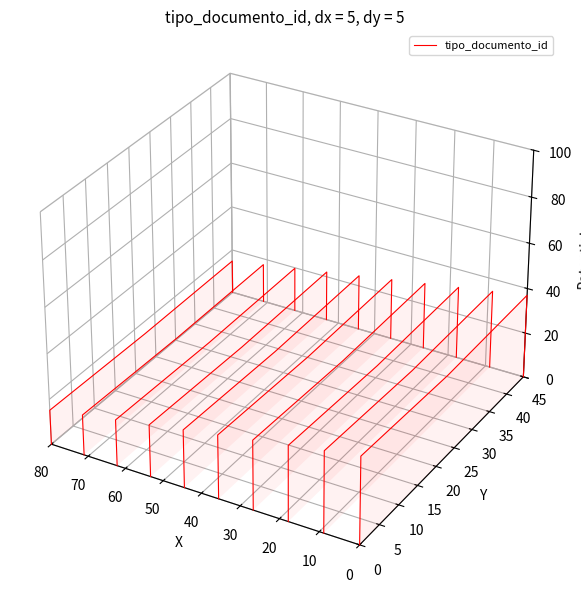

True or false: the data shows -0.0 at 0.

False